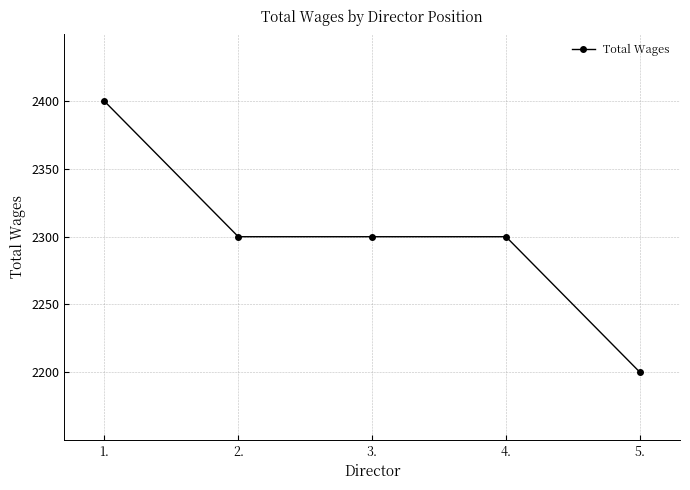

Is it true that the value at 3. is 2300?

True